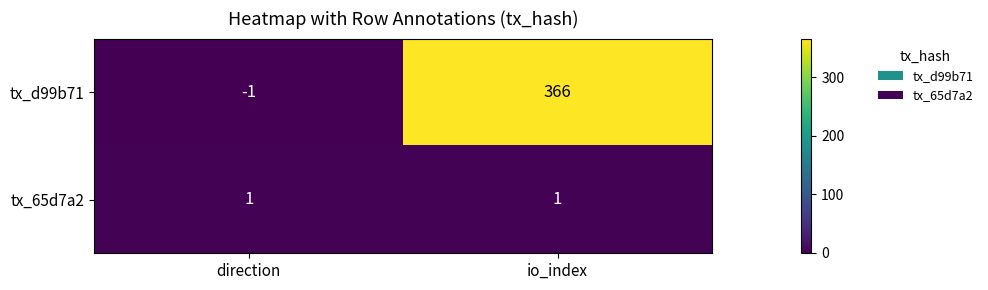

What is the greatest value displayed?

366